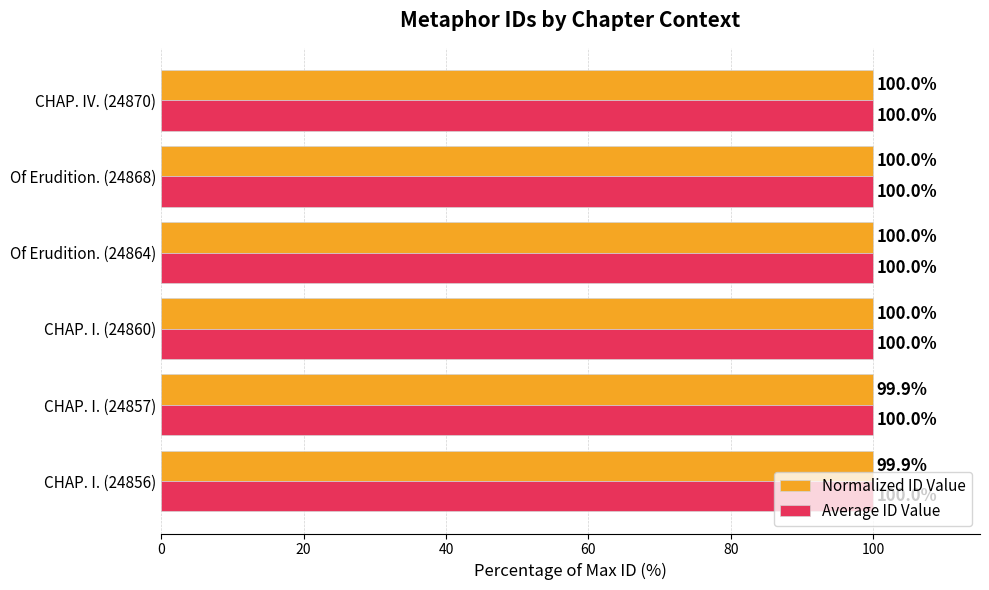

What is the total value across all series at CHAP. IV. (24870)?

200.0